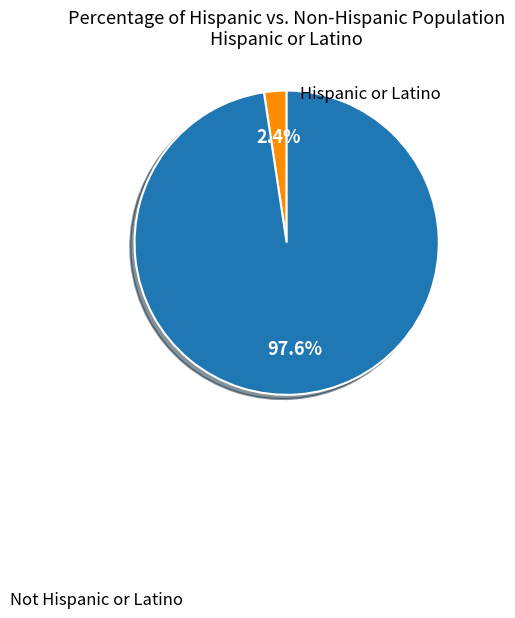

Which category accounts for the majority?

Not Hispanic or Latino